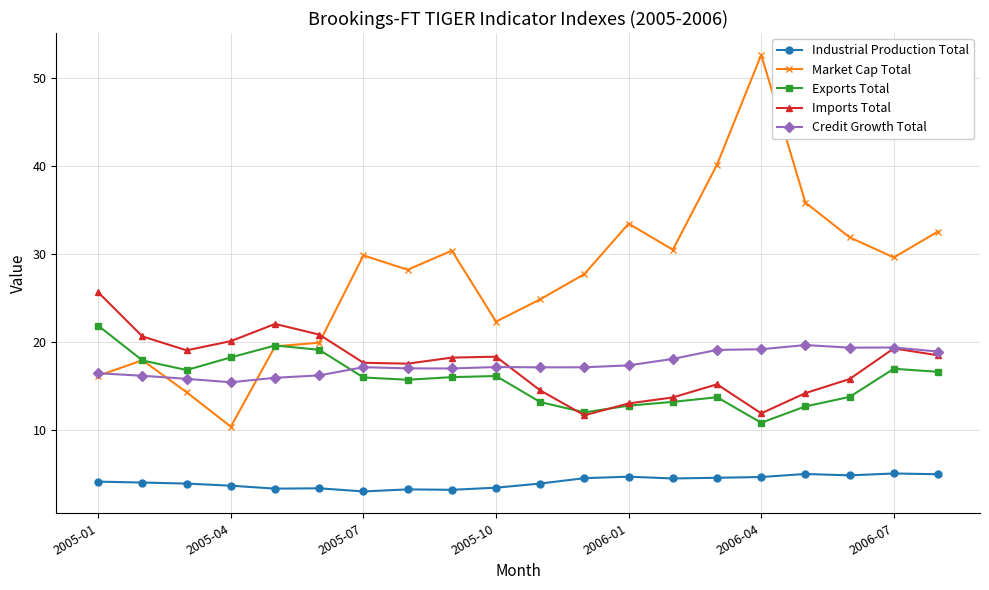

Count the number of categories in the chart.

20